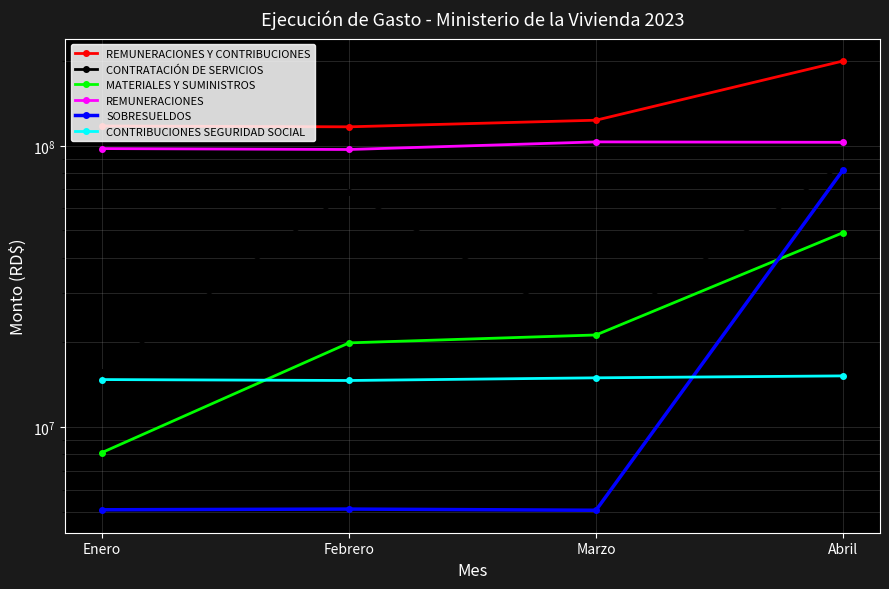

Which has a higher value, Febrero or Marzo?

Marzo